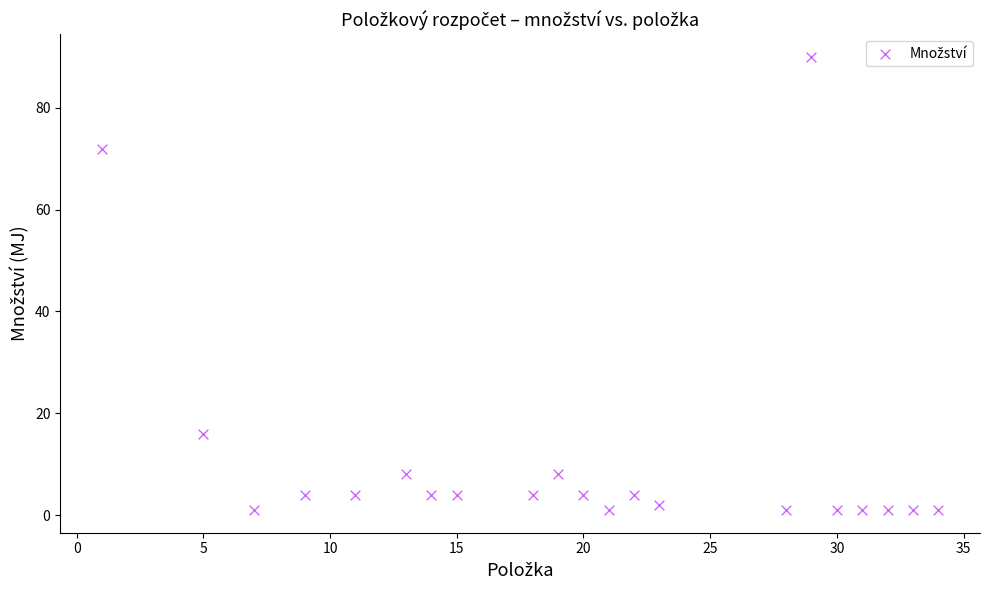

What Y value in the scatter plot is closest to 45?

72